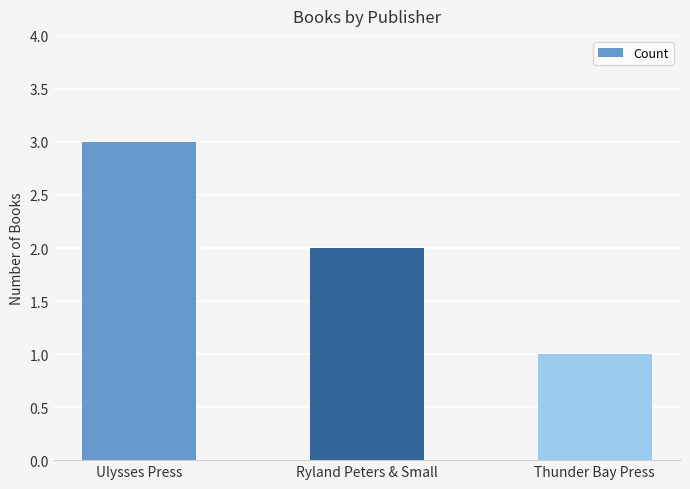

At which category does the chart reach its minimum across all series?

Thunder Bay Press